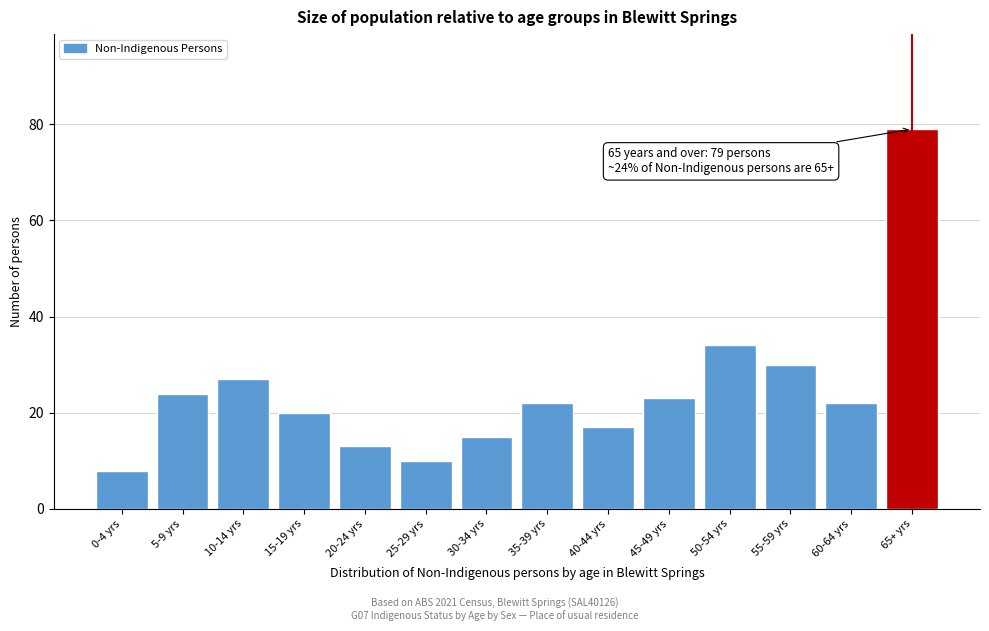

Reading left to right, what are all the values shown in this chart?

8	24	27	20	13	10	15	22	17	23	34	30	22	79